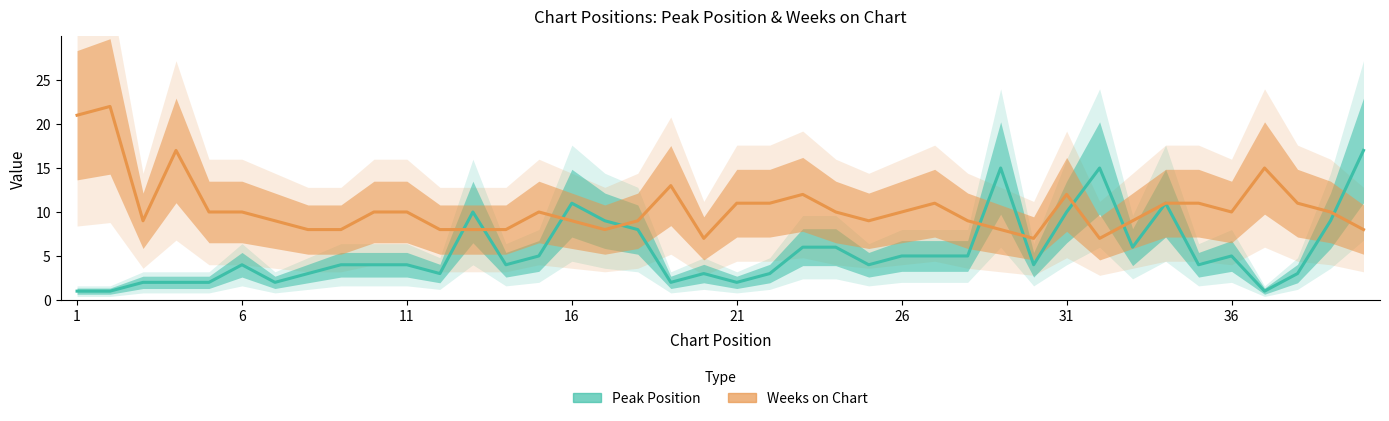

Reading left to right, extract all data points from this chart.

Peak Position: 1=1	2=1	3=2	4=2	5=2	6=4	7=2	8=3	9=4	10=4	11=4	12=3	13=10	14=4	15=5	16=11	17=9	18=8	19=2	20=3	21=2	22=3	23=6	24=6	25=4	26=5	27=5	28=5	29=15	30=4	31=10	32=15	33=6	34=11	35=4	36=5	37=1	38=3	39=9	40=17
Weeks on Chart: 1=21	2=22	3=9	4=17	5=10	6=10	7=9	8=8	9=8	10=10	11=10	12=8	13=8	14=8	15=10	16=9	17=8	18=9	19=13	20=7	21=11	22=11	23=12	24=10	25=9	26=10	27=11	28=9	29=8	30=7	31=12	32=7	33=9	34=11	35=11	36=10	37=15	38=11	39=10	40=8